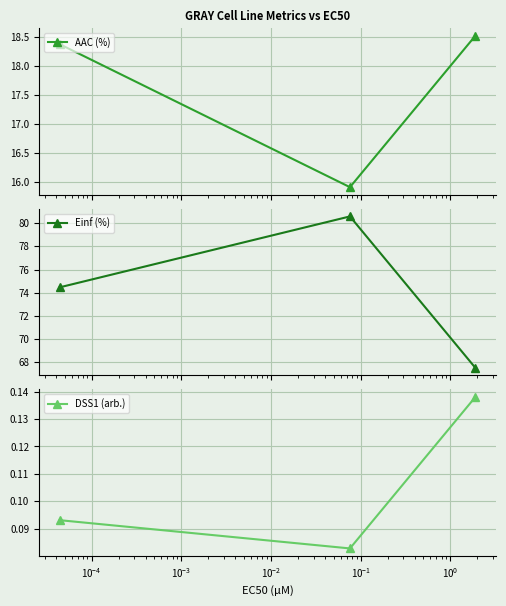

Rank the series by their average value, from lowest to highest.

DSS1 (arb.), AAC (%), Einf (%)